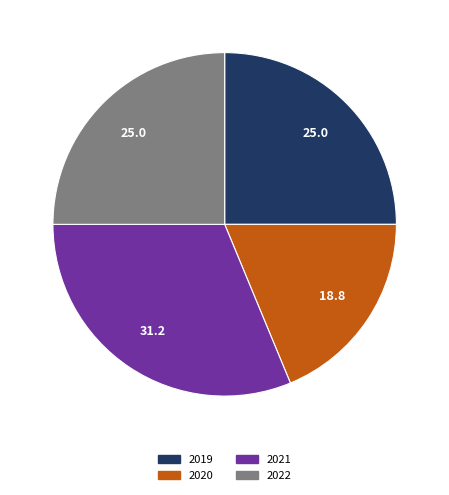

Which category has the smallest portion of the pie?

2020